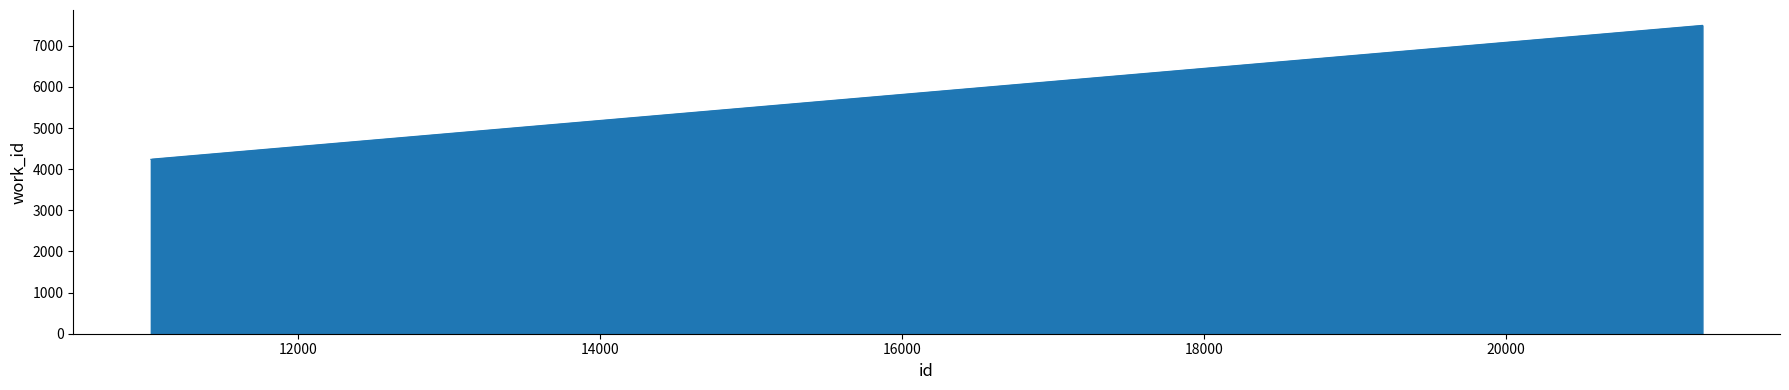

What is the difference between the maximum and minimum values?

3256